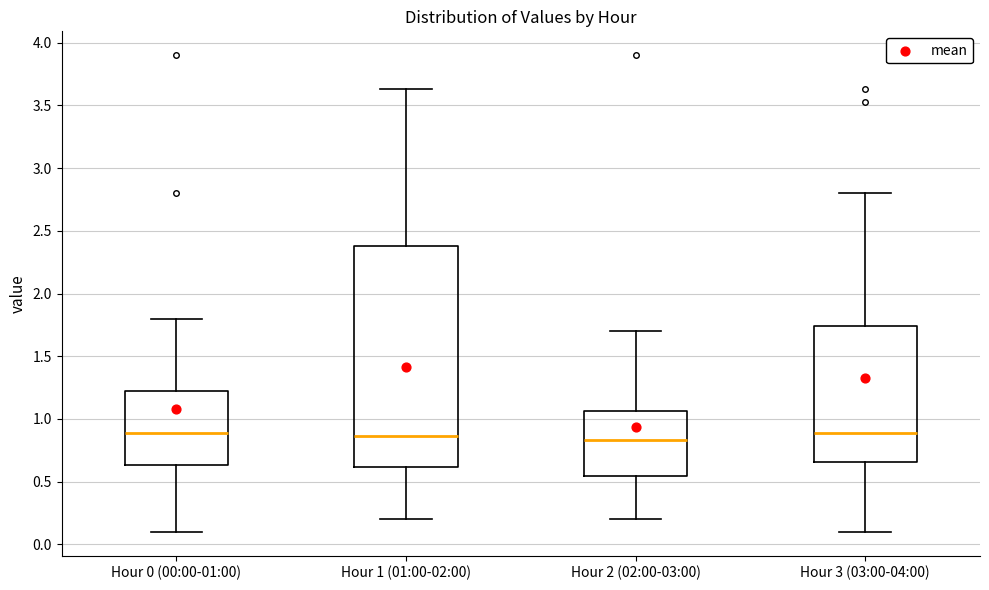

Reading left to right, transcribe this box plot: for each box, give where its median line is, the range the box spans, and where its two whiskers end, as read against the y-axis. The values are not printed on the chart, so give them approximately, as read against the axis.

Hour 0 (00:00-01:00): median 0.90, box 0.65 to 1.20, whiskers 0.10 to 1.80
Hour 1 (01:00-02:00): median 0.85, box 0.60 to 2.40, whiskers 0.20 to 3.65
Hour 2 (02:00-03:00): median 0.85, box 0.55 to 1.05, whiskers 0.20 to 1.70
Hour 3 (03:00-04:00): median 0.90, box 0.65 to 1.75, whiskers 0.10 to 2.80